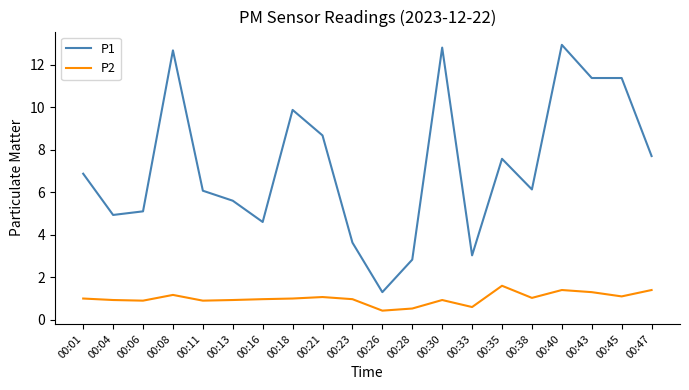

Count the number of categories in the chart.

20